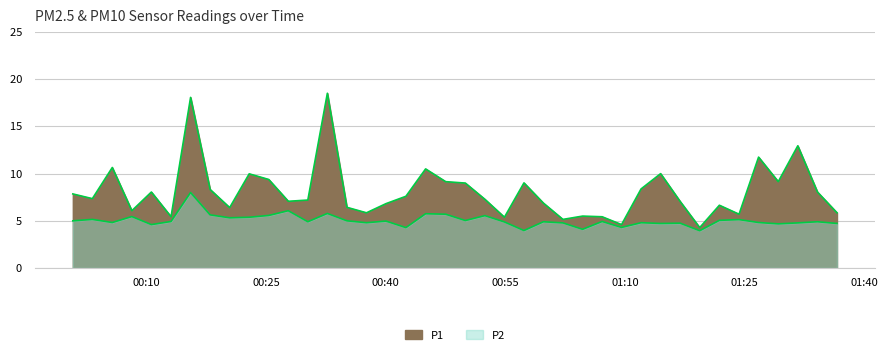

Which series has the largest total across all categories?

P1